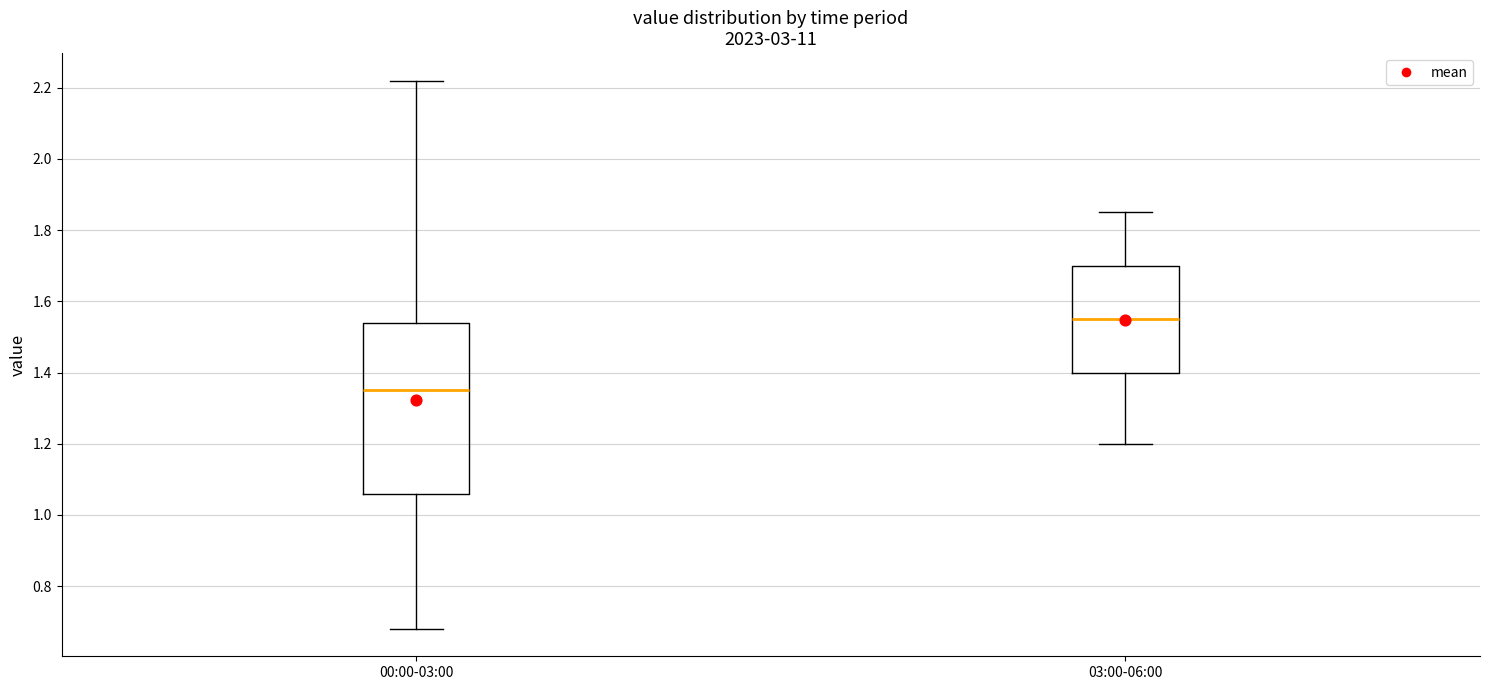

Reading left to right, read every box against the y-axis: the position of its median line, the range the box covers, and the ends of its whiskers. The values are not printed on the chart, so give them approximately, as read against the axis.

00:00-03:00: median 1.36, box 1.06 to 1.54, whiskers 0.68 to 2.22
03:00-06:00: median 1.56, box 1.40 to 1.70, whiskers 1.20 to 1.86